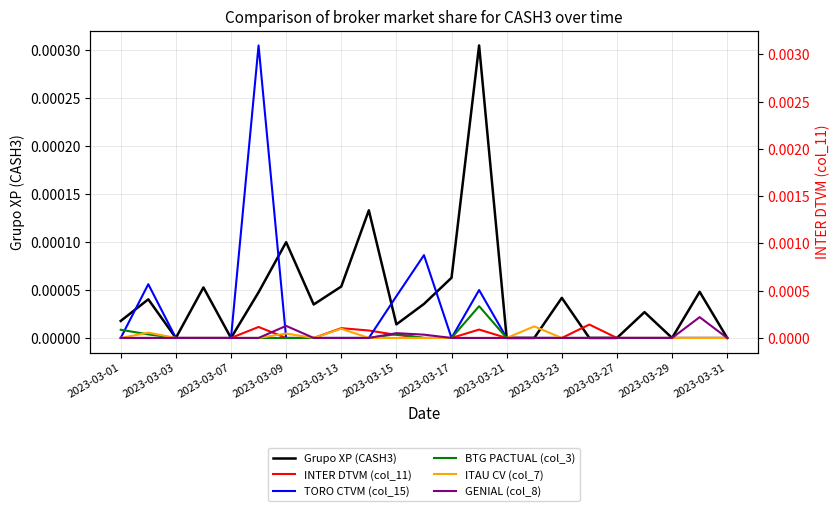

How many intersections are there between BTG PACTUAL (col_3) and Grupo XP (CASH3)?

4